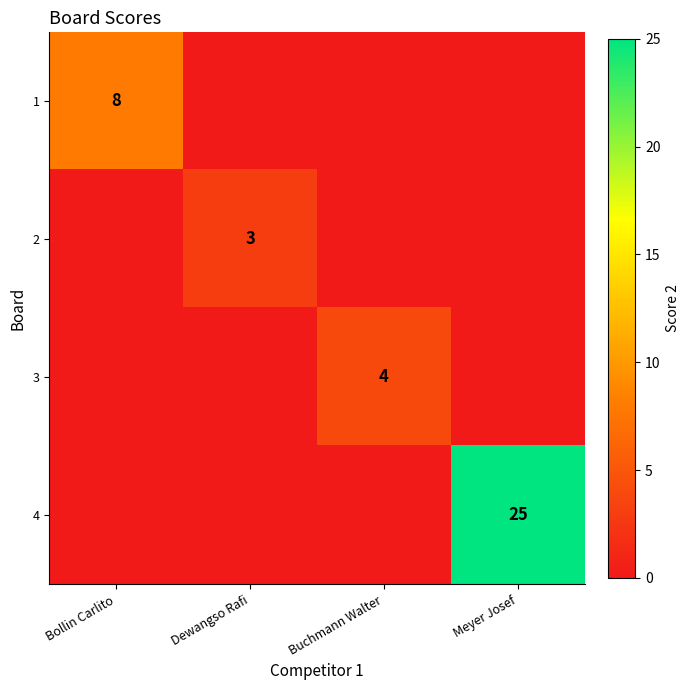

Is it true that 4 equals 6 at Meyer Josef?

False